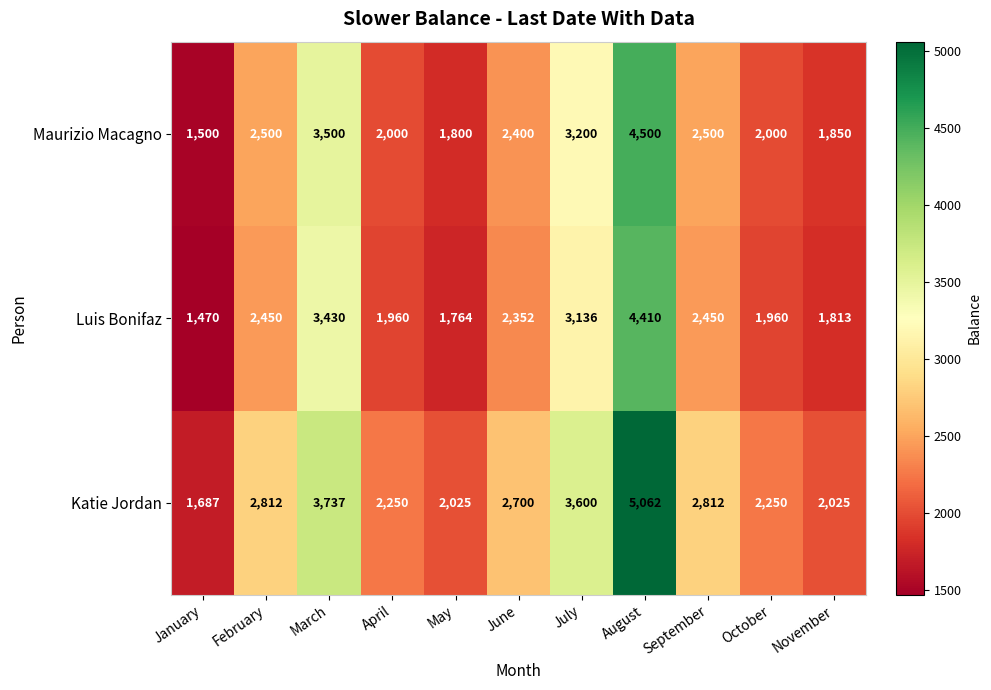

How many series are shown in this chart?

3